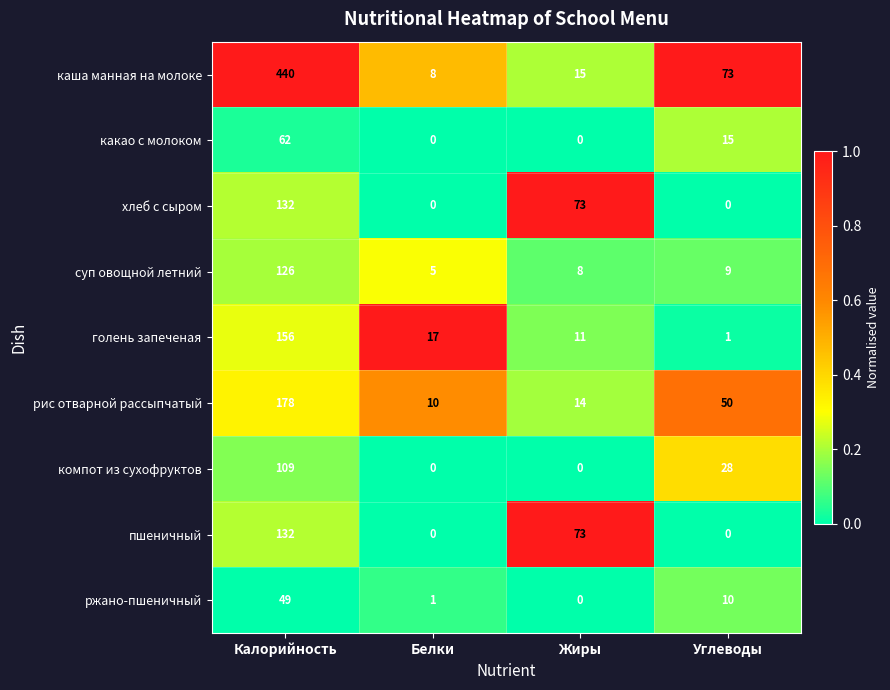

What is the sum of the ржано-пшеничный values at Белки and Углеводы?

11